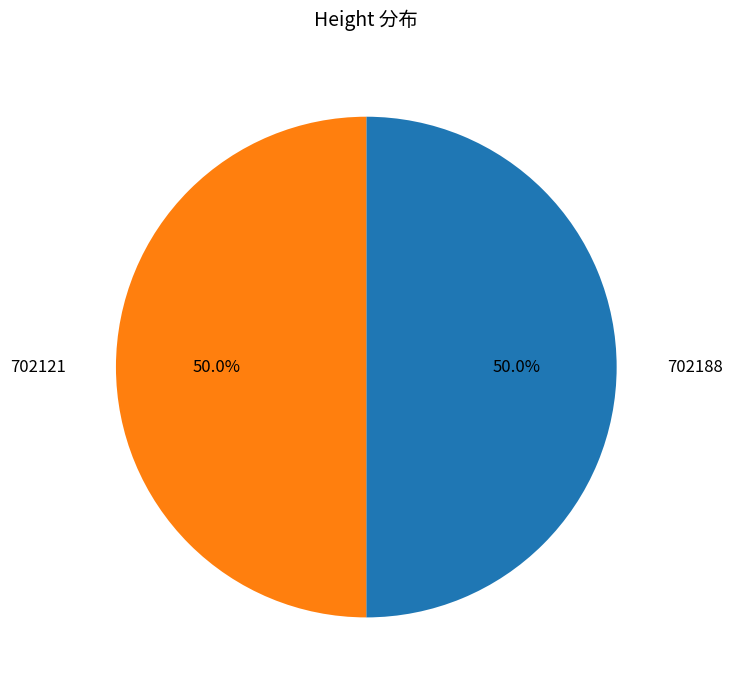

Count the number of slices in the pie.

2